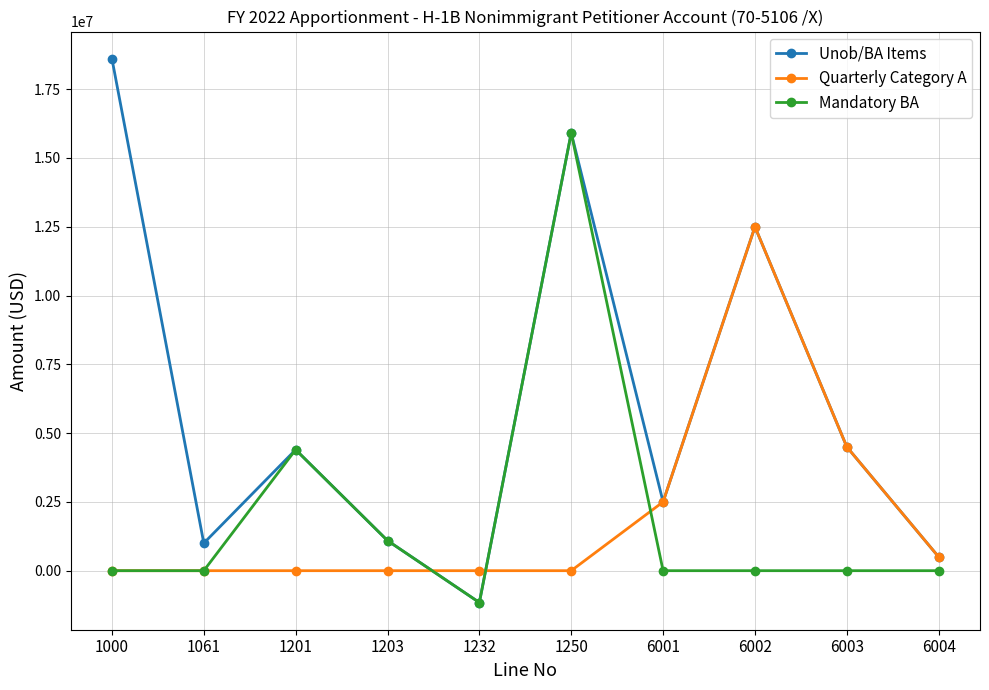

What is the sum of all Quarterly Category A values?

20000000